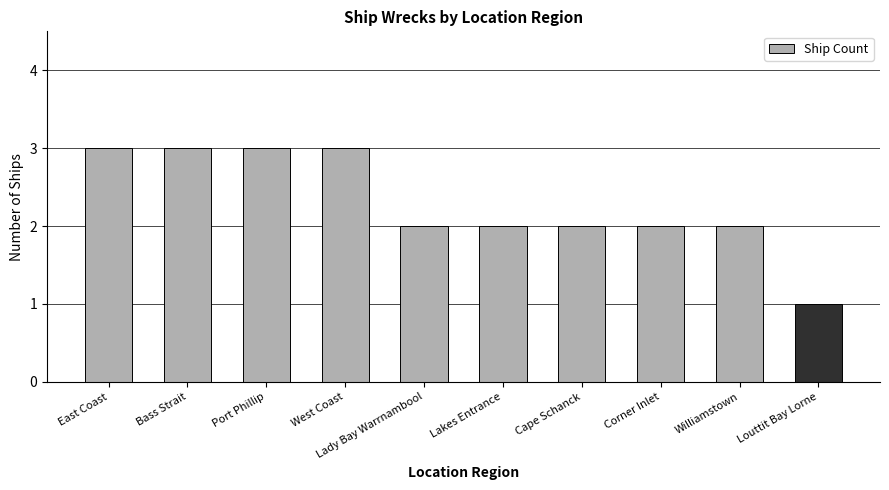

What is the greatest value displayed?

3